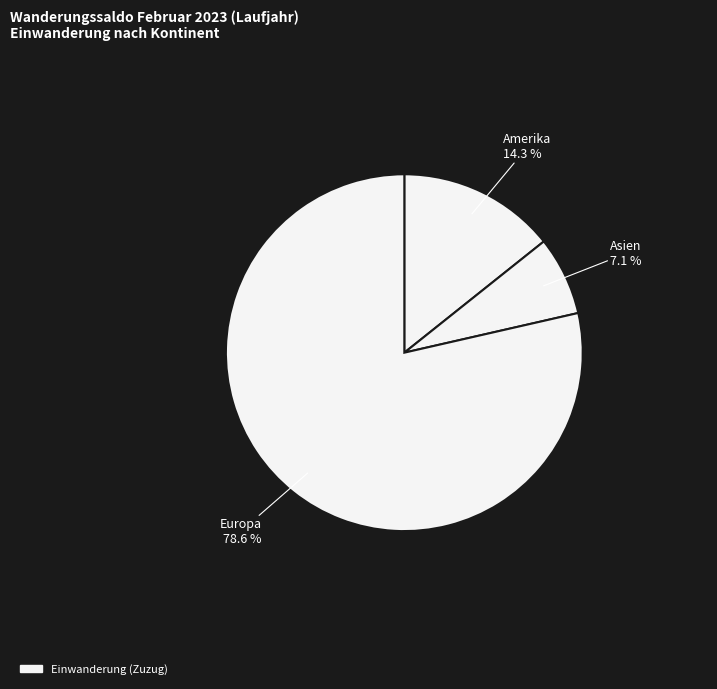

Count the number of slices in the pie.

3